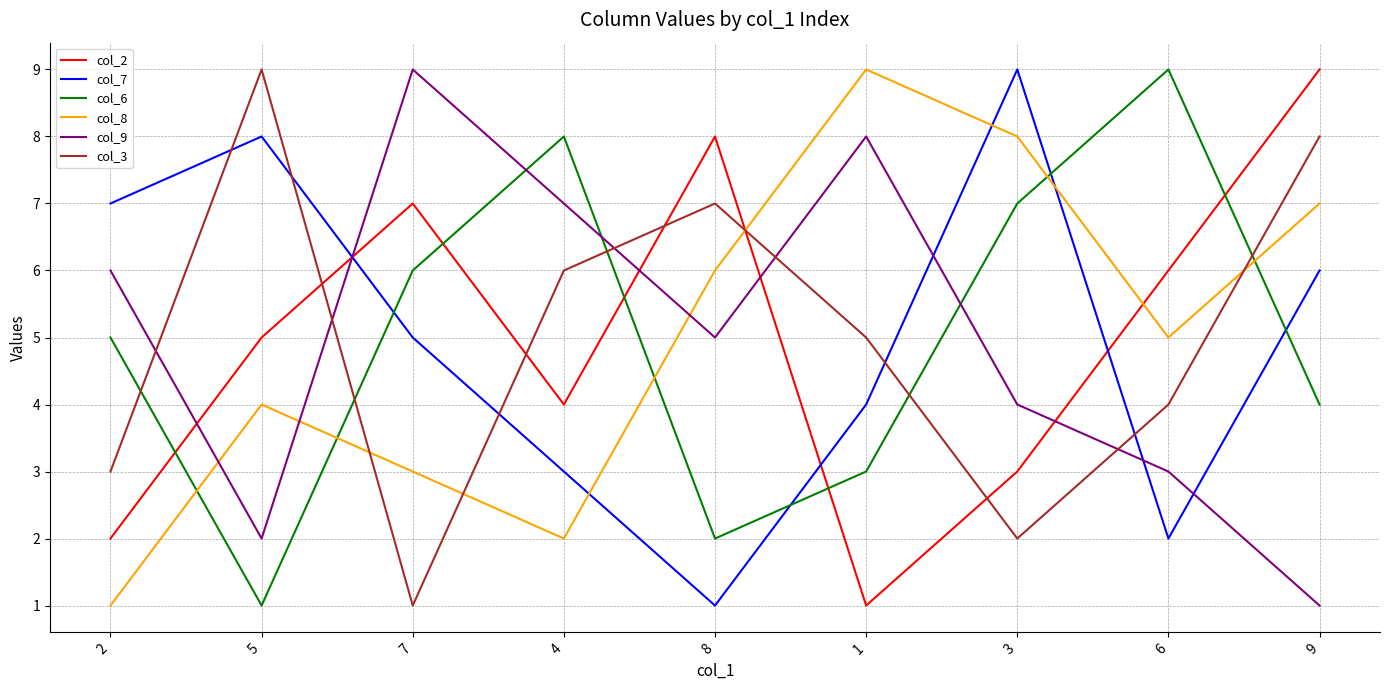

What is the spread (max minus min) of values at 6?

7